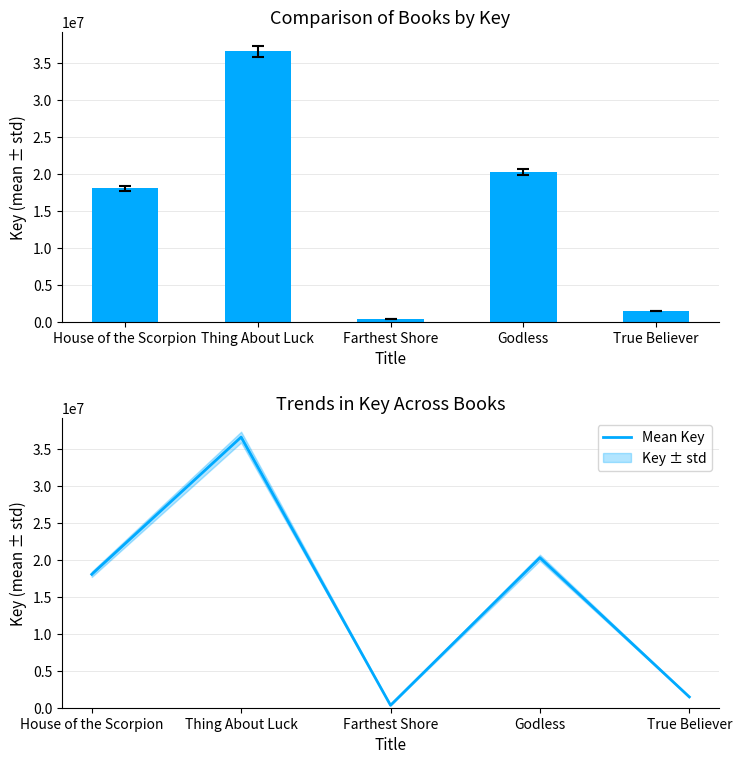

Reading left to right, what are all the values shown in this chart?

Key: House of the Scorpion=18019492	Thing About Luck=36552639	Farthest Shore=329990	Godless=20265296	True Believer=1461256
Mean Key: House of the Scorpion=18019492	Thing About Luck=36552639	Farthest Shore=329990	Godless=20265296	True Believer=1461256